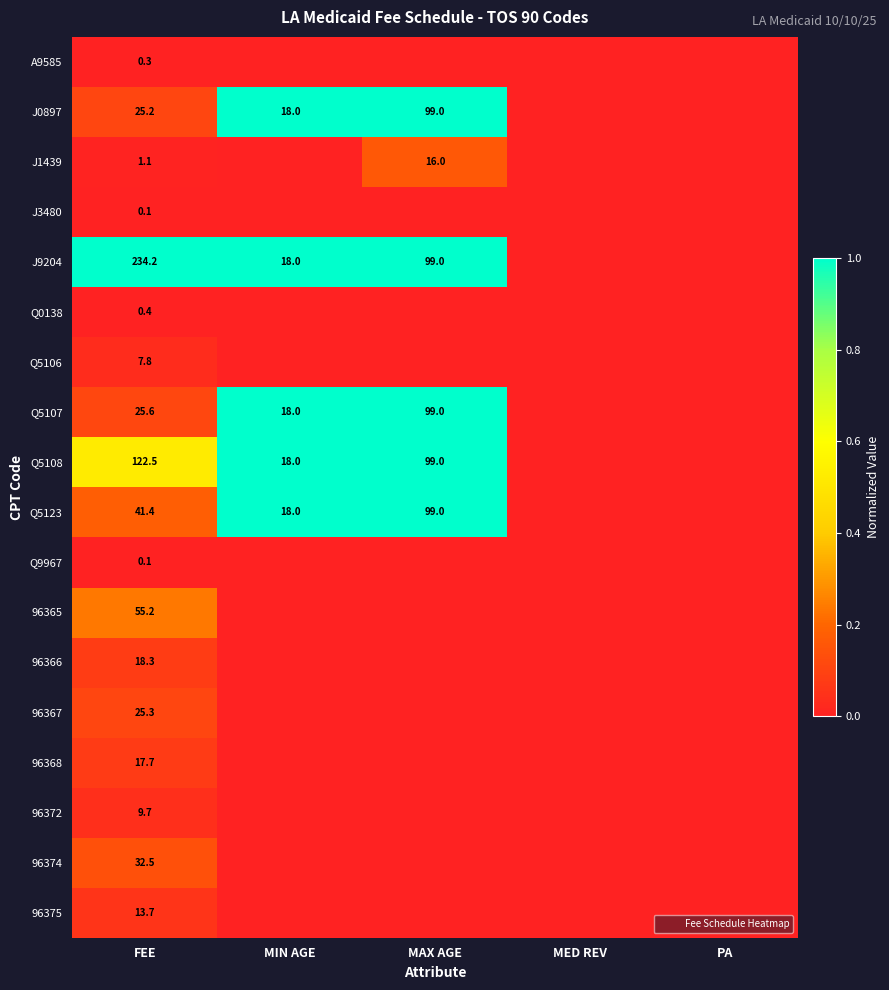

Is it true that 96372 equals 0.0 at PA?

True